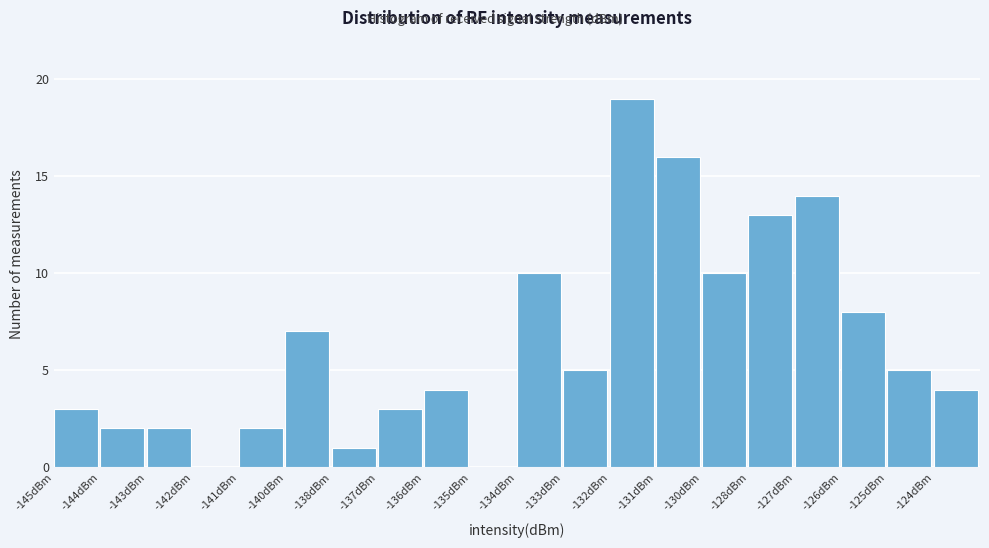

Reading left to right, transcribe all the data shown in this chart.

-145dBm=3	-144dBm=2	-143dBm=2	-142dBm=0	-141dBm=2	-140dBm=7	-138dBm=1	-137dBm=3	-136dBm=4	-135dBm=0	-134dBm=10	-133dBm=5	-132dBm=19	-131dBm=16	-130dBm=10	-128dBm=13	-127dBm=14	-126dBm=8	-125dBm=5	-124dBm=4